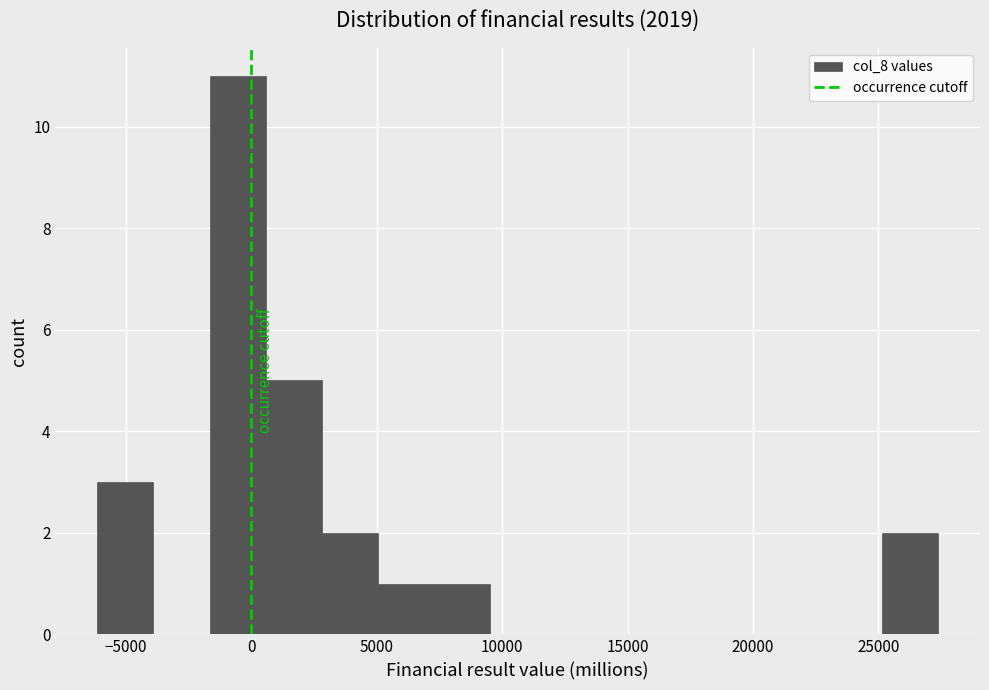

Over which range of the x-axis is the bar tallest?

-1500 to 500